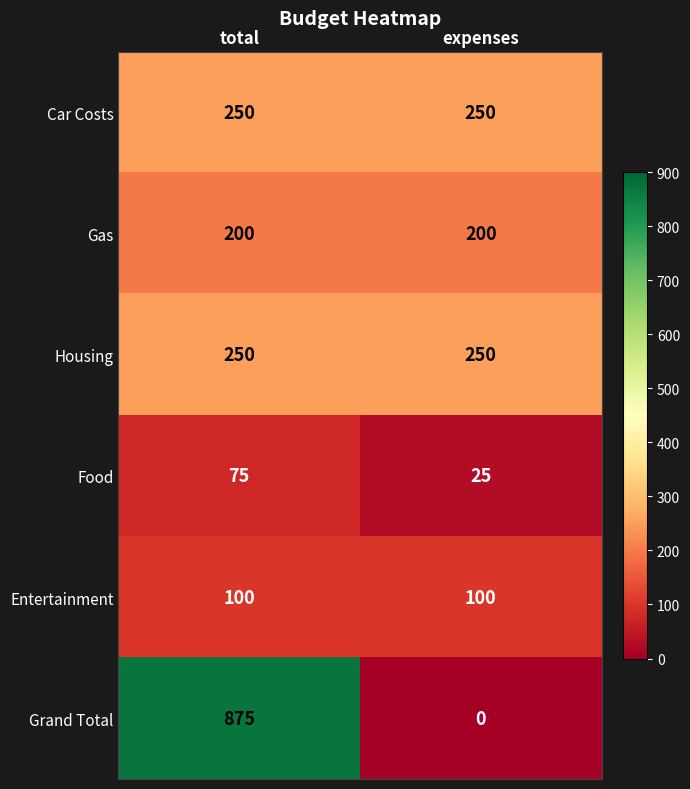

How many data points in Food are less than 75?

1